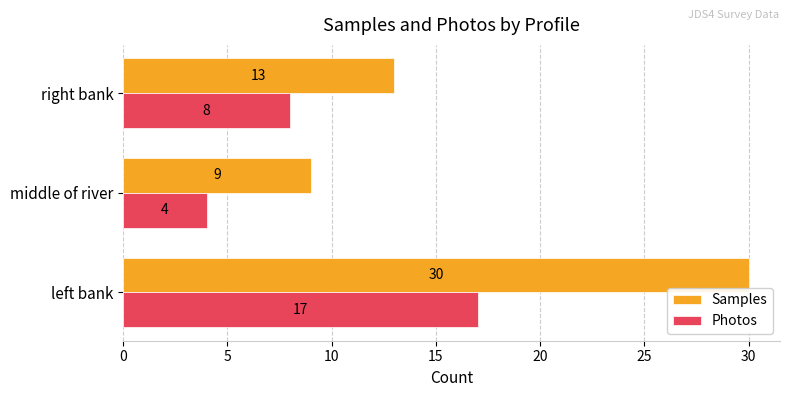

At which label does Photos reach its minimum?

middle of river